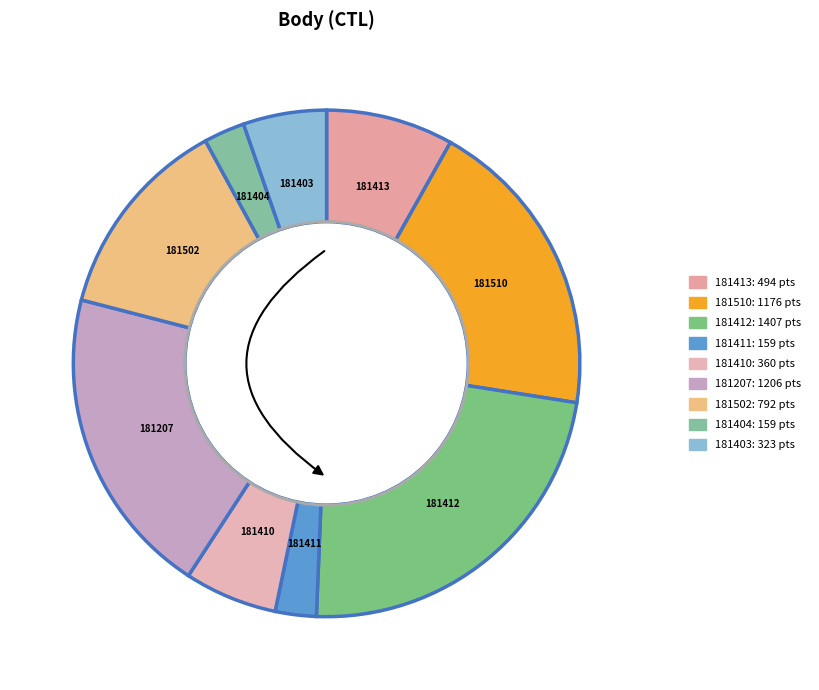

Approximately how many times larger is the value at 181510 compared to 181207?

1.0